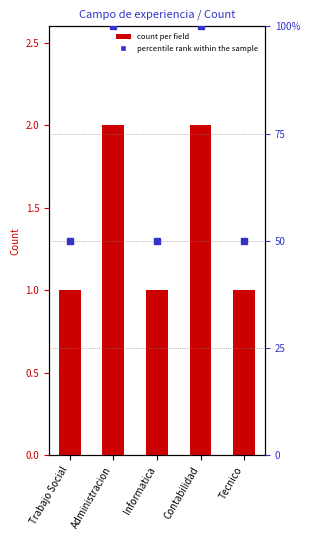

At which label is percentile rank within the sample closest to 75?

Trabajo Social